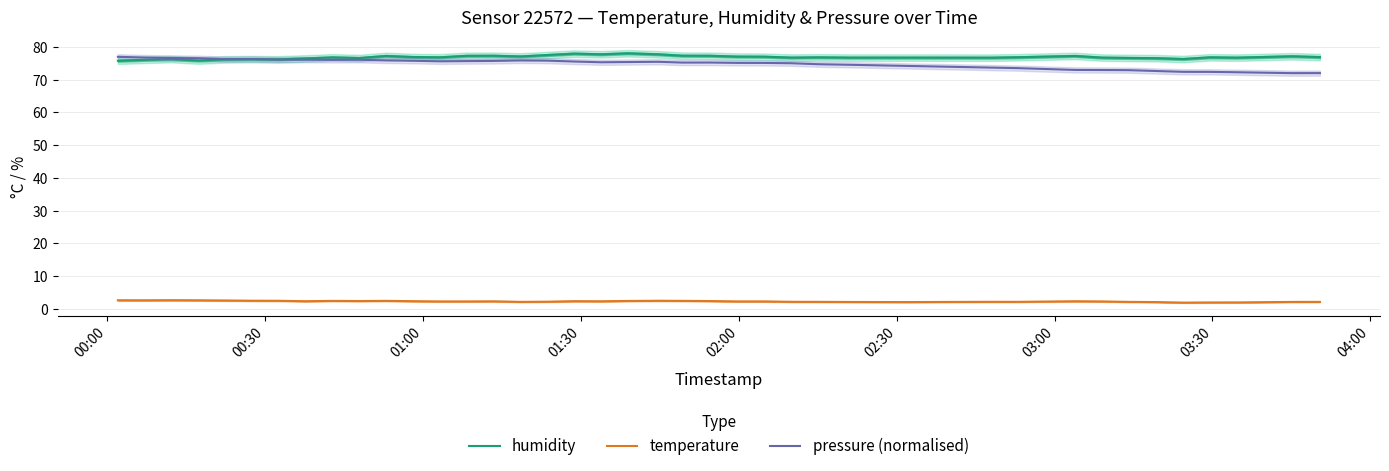

What is the sum of all temperature values?

88.7